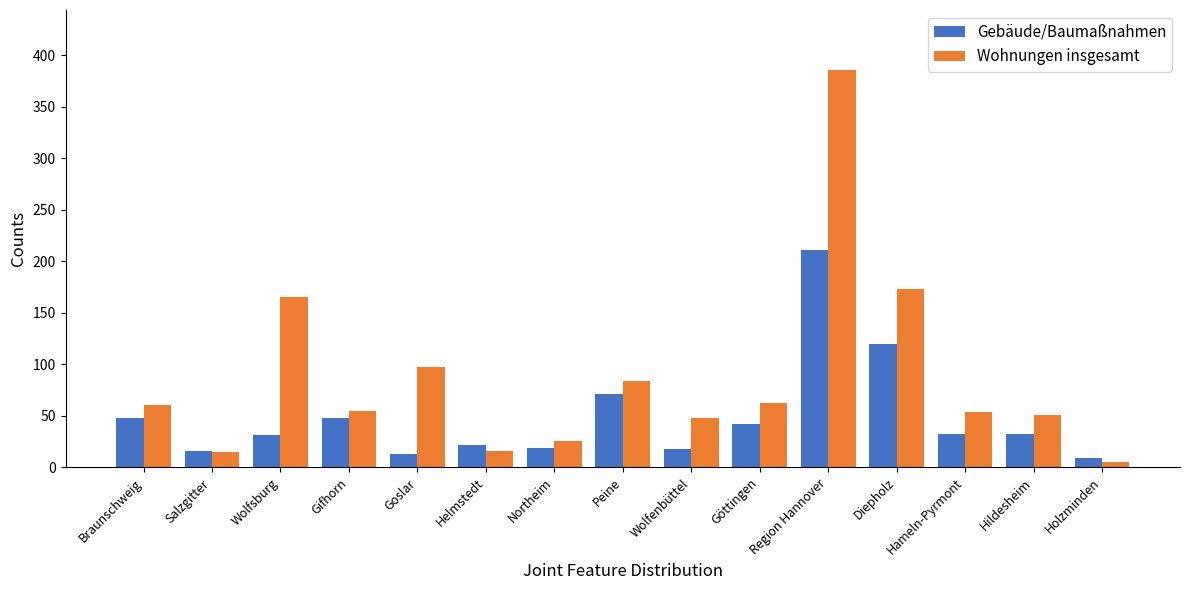

What is the label of the 14th bar from the left?

Hildesheim